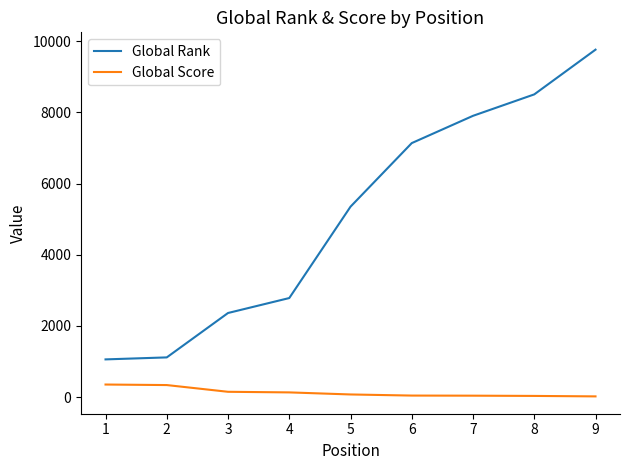

What is the sum of the Global Rank values at 5 and 4?

8136